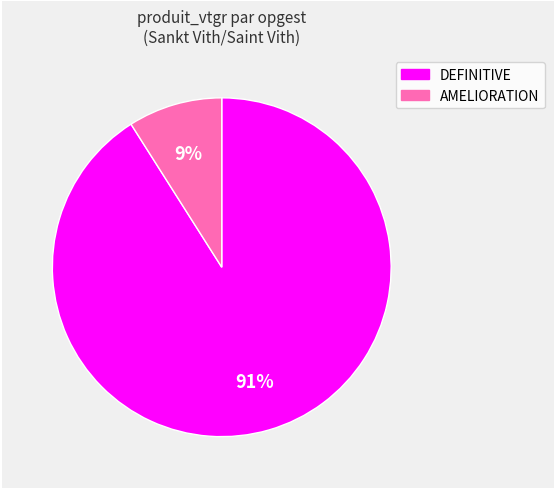

To the nearest percent, what is the difference between the largest and smallest slice percentages?

82%